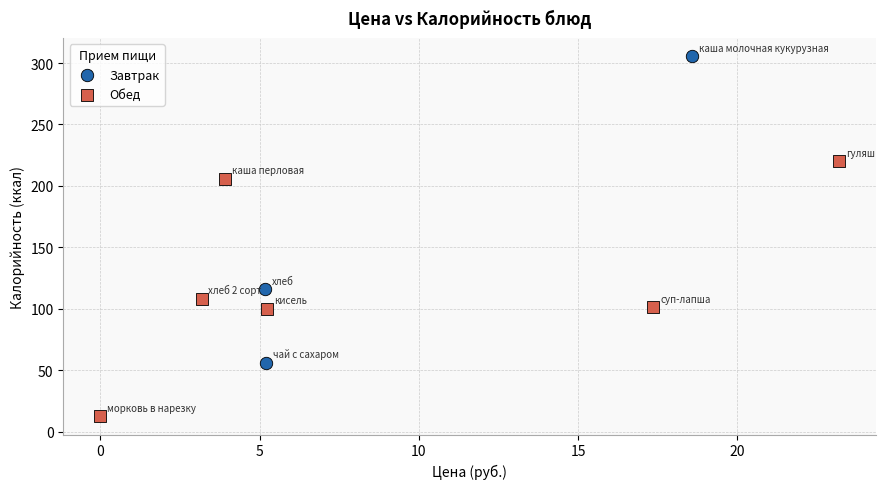

Which series reaches the minimum Y coordinate?

Обед